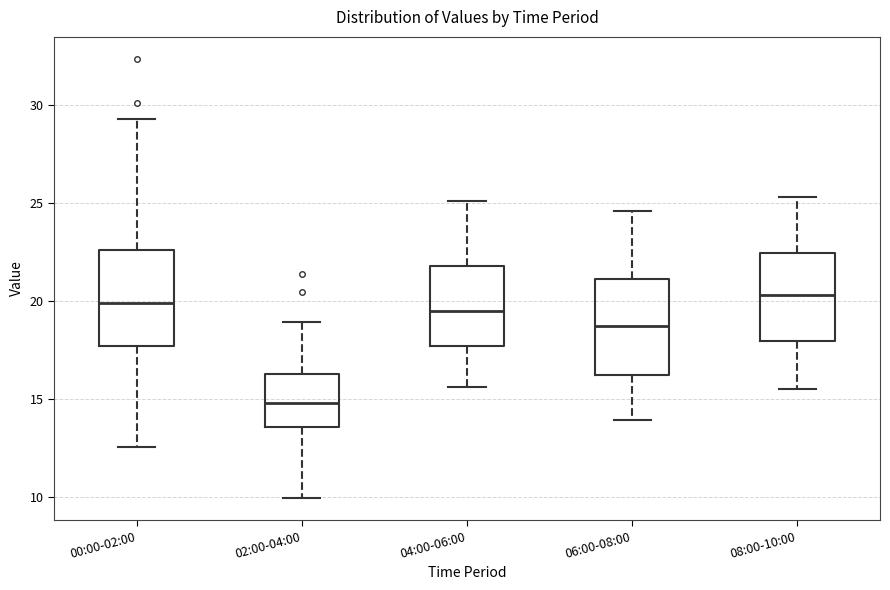

Reading left to right, read every box against the y-axis: the position of its median line, the range the box covers, and the ends of its whiskers. The values are not printed on the chart, so give them approximately, as read against the axis.

00:00-02:00: median 20.0, box 17.5 to 22.5, whiskers 12.5 to 29.5
02:00-04:00: median 15.0, box 13.5 to 16.5, whiskers 10.0 to 19.0
04:00-06:00: median 19.5, box 17.5 to 22.0, whiskers 15.5 to 25.0
06:00-08:00: median 18.5, box 16.0 to 21.0, whiskers 14.0 to 24.5
08:00-10:00: median 20.5, box 18.0 to 22.5, whiskers 15.5 to 25.5